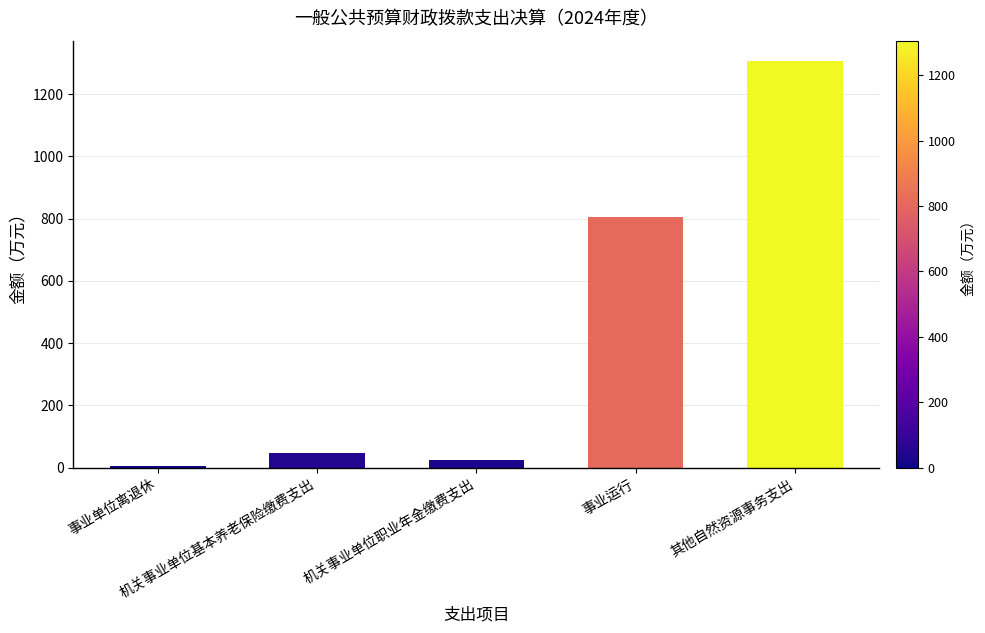

How many categories are shown in the chart?

5